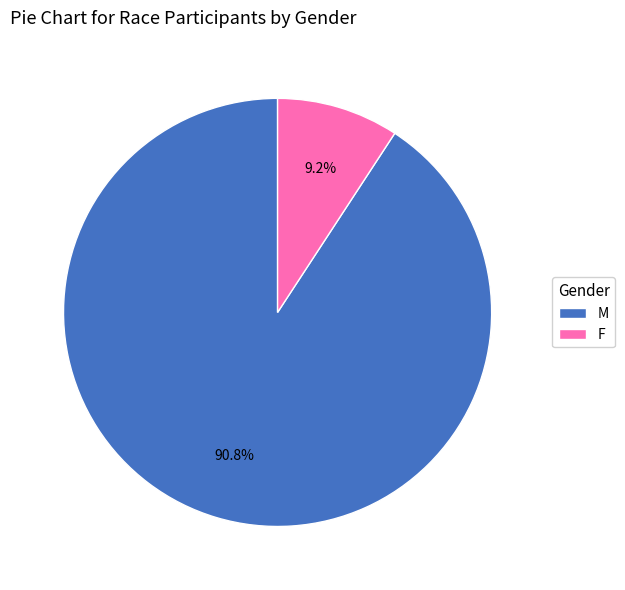

Is there a majority slice in this chart?

Yes